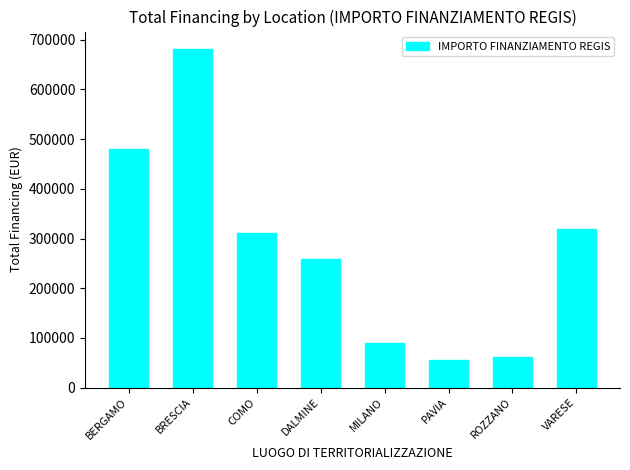

Rank the categories by value from highest to lowest.

BRESCIA, BERGAMO, VARESE, COMO, DALMINE, MILANO, ROZZANO, PAVIA